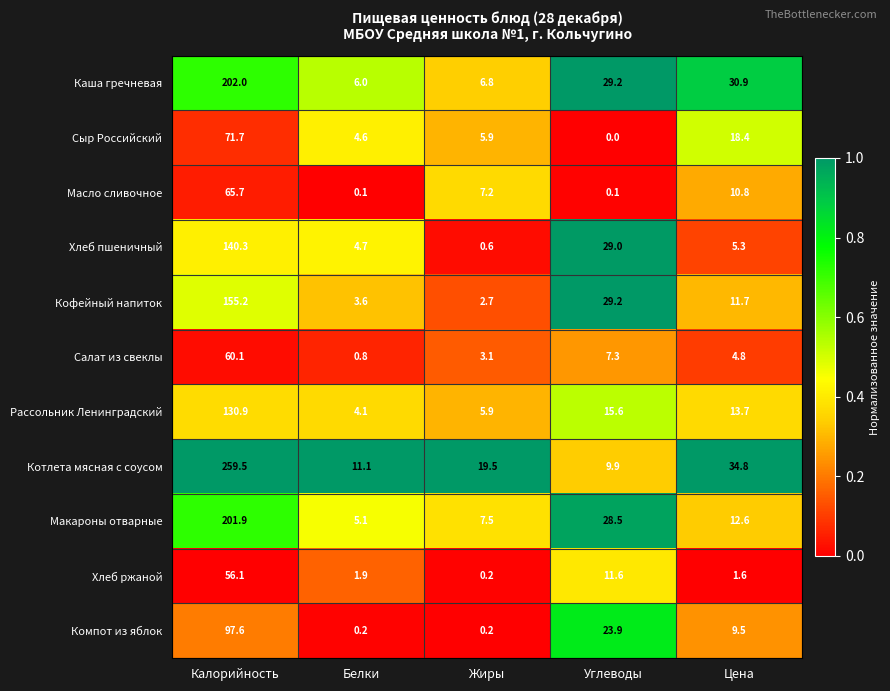

What is the spread (max minus min) of values at Белки?

11.0